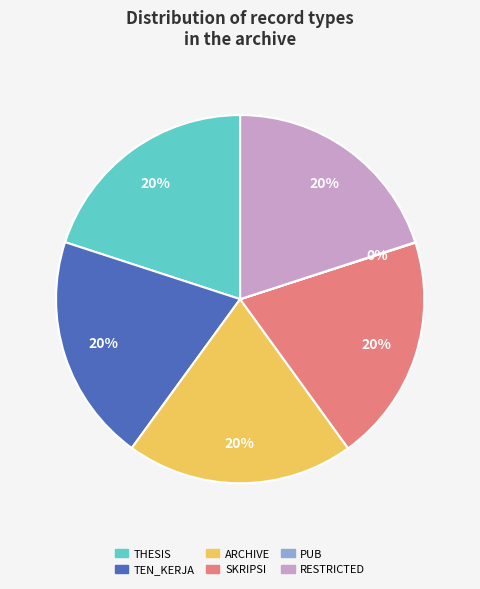

Is there a majority slice in this chart?

No